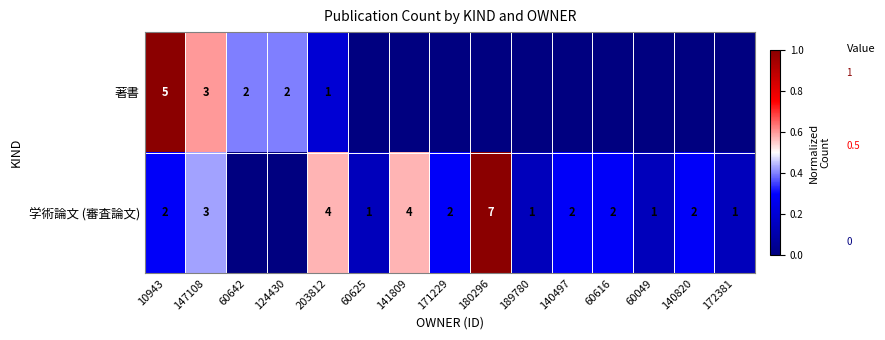

At how many categories does at least one series exceed 0?

15